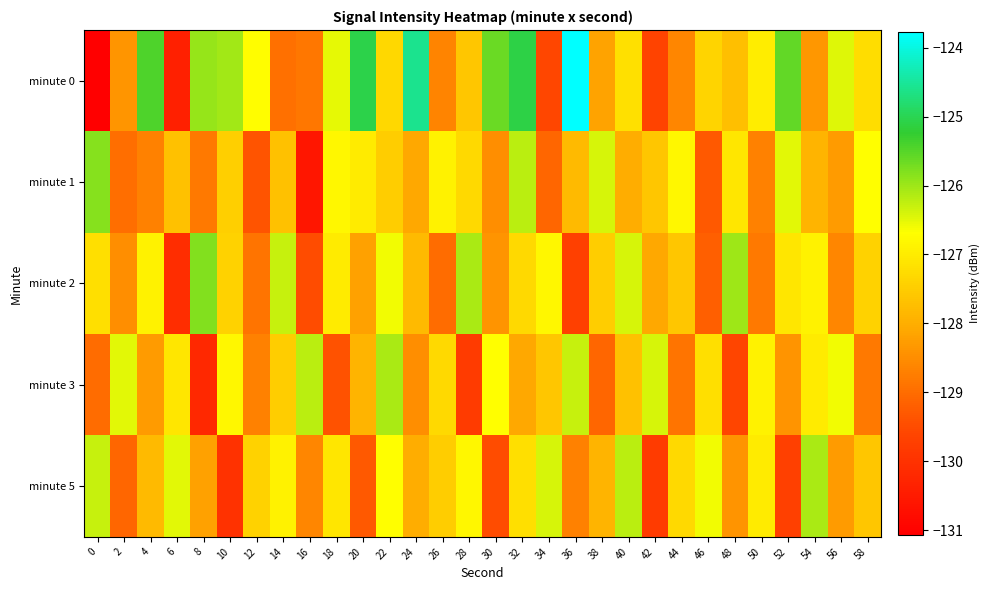

At which category is the sum across all series the highest?

32